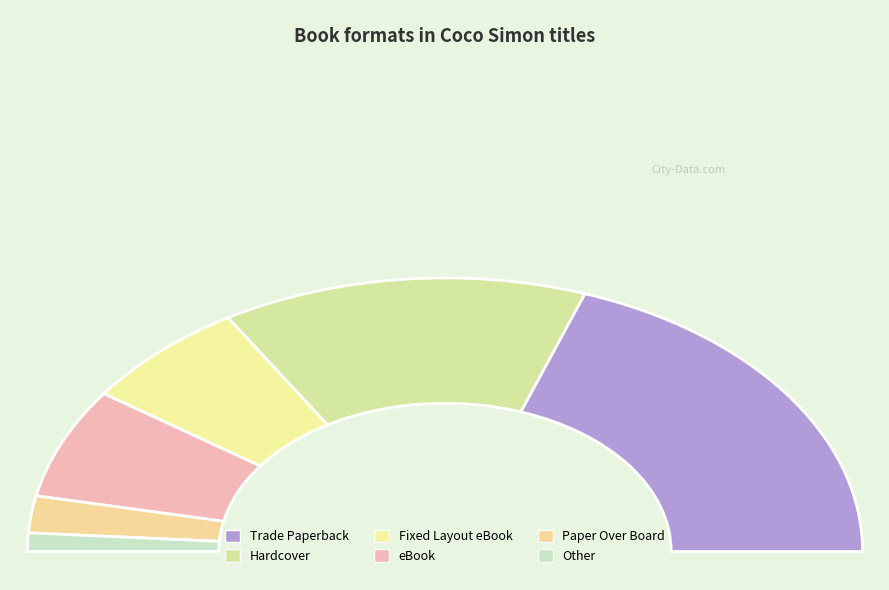

Is there any slice that represents more than half of the pie?

No